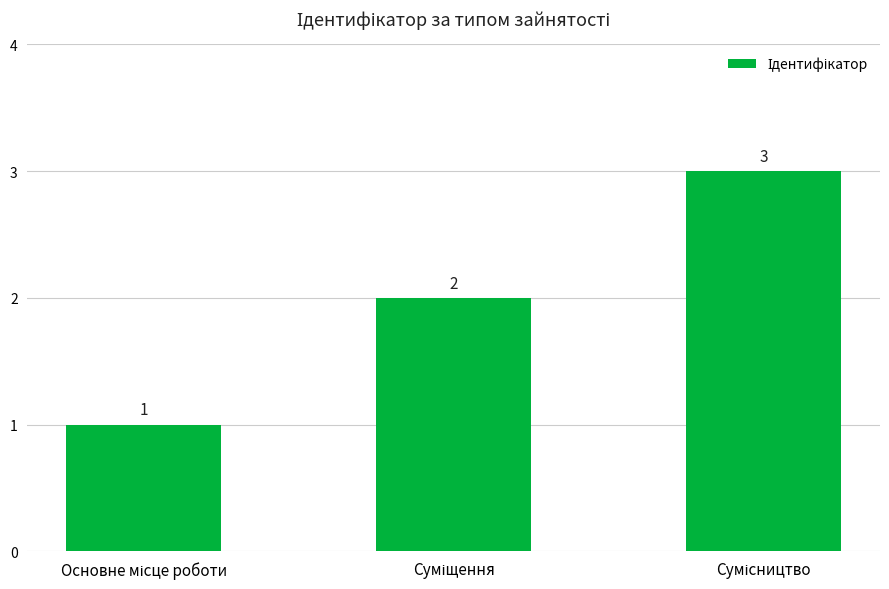

What is the greatest value displayed?

3